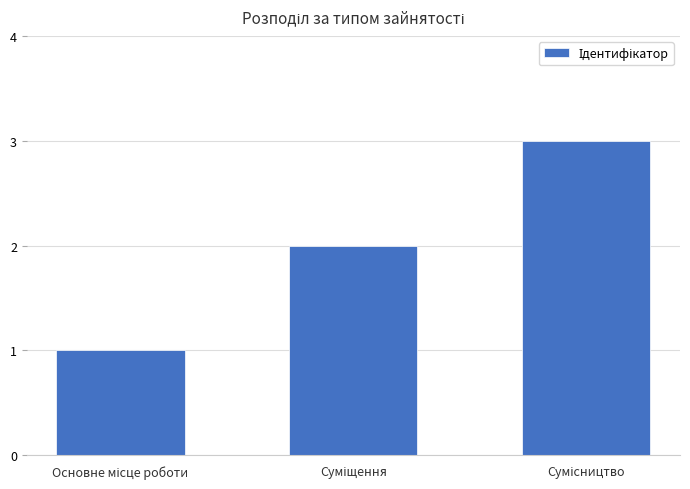

Does the chart contain any negative values?

No